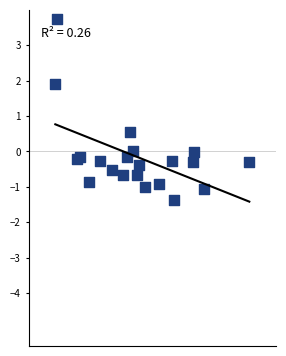

What Y value in the scatter plot is closest to 1?

0.5